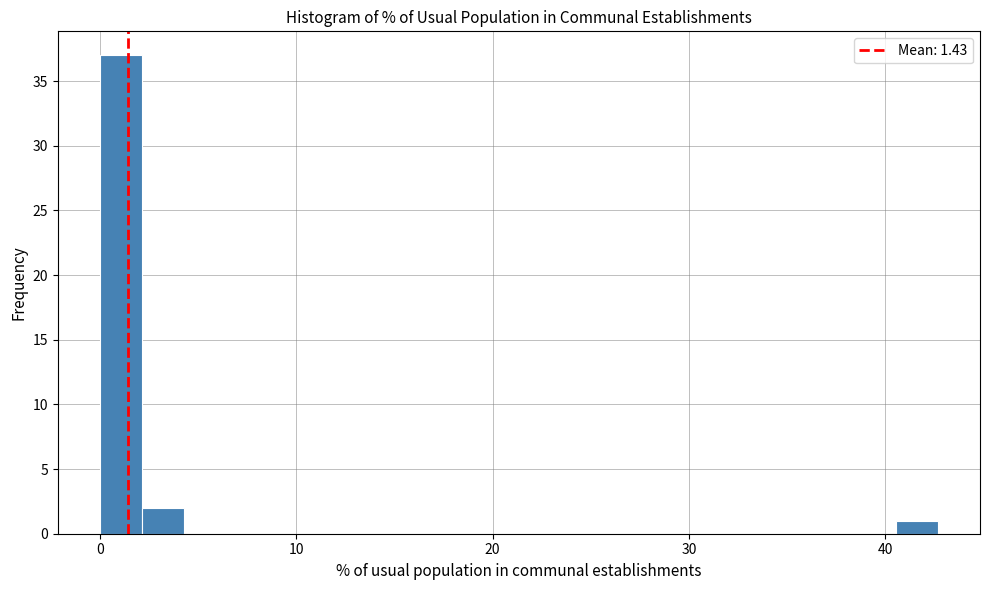

Read against the x-axis, roughly where is the centre of the tallest bar?

1